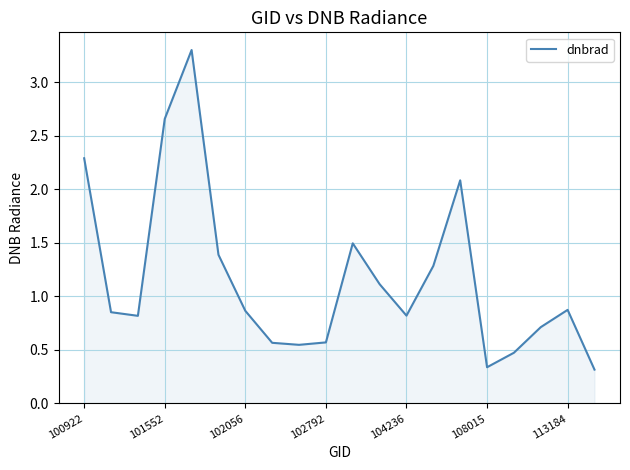

What is the difference between the maximum and minimum values?

3.0